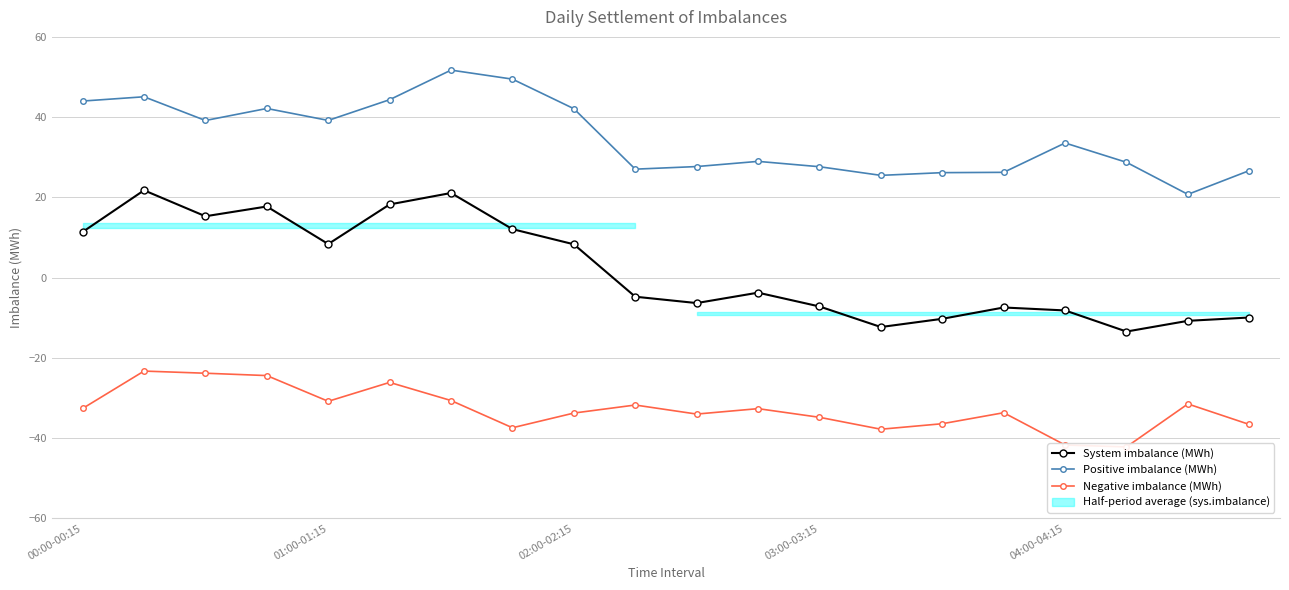

Rank the series by their average value, from highest to lowest.

Positive imbalance (MWh), System imbalance (MWh), Negative imbalance (MWh)